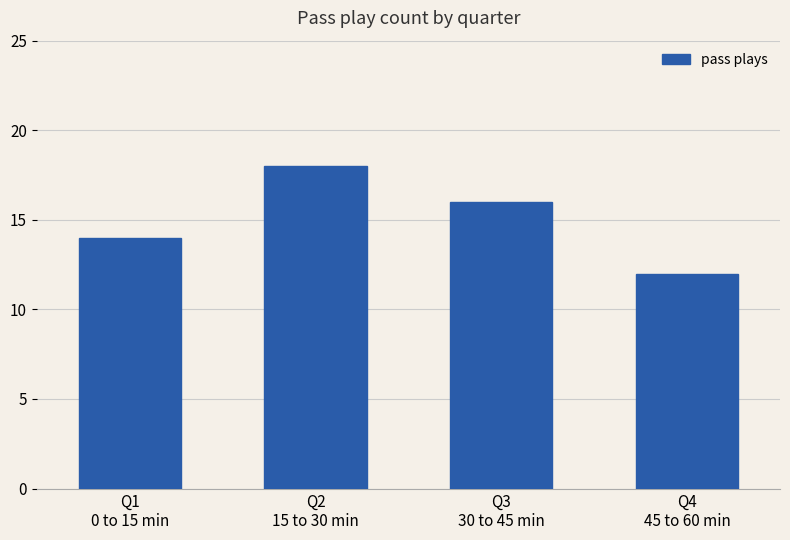

What is the sum of the values at Q2
15 to 30 min and Q4
45 to 60 min?

30